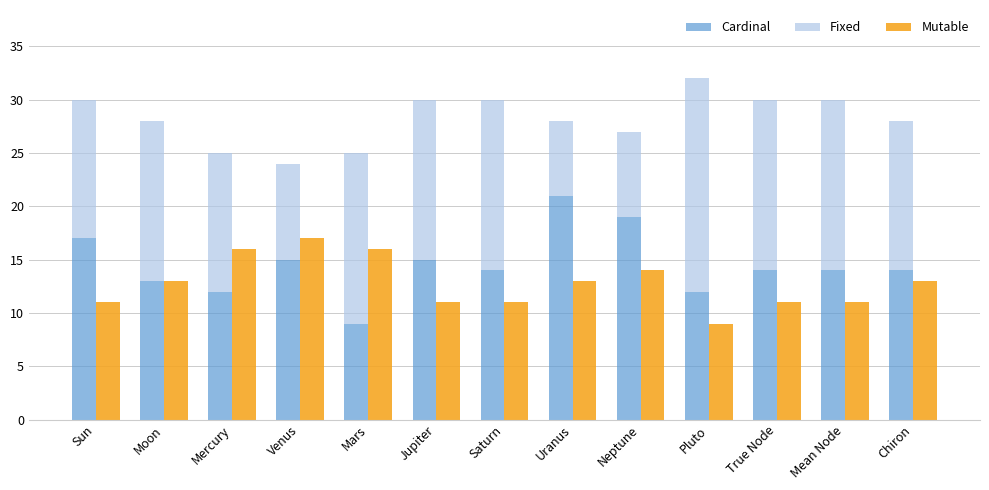

What is the average value of the Cardinal series?

15